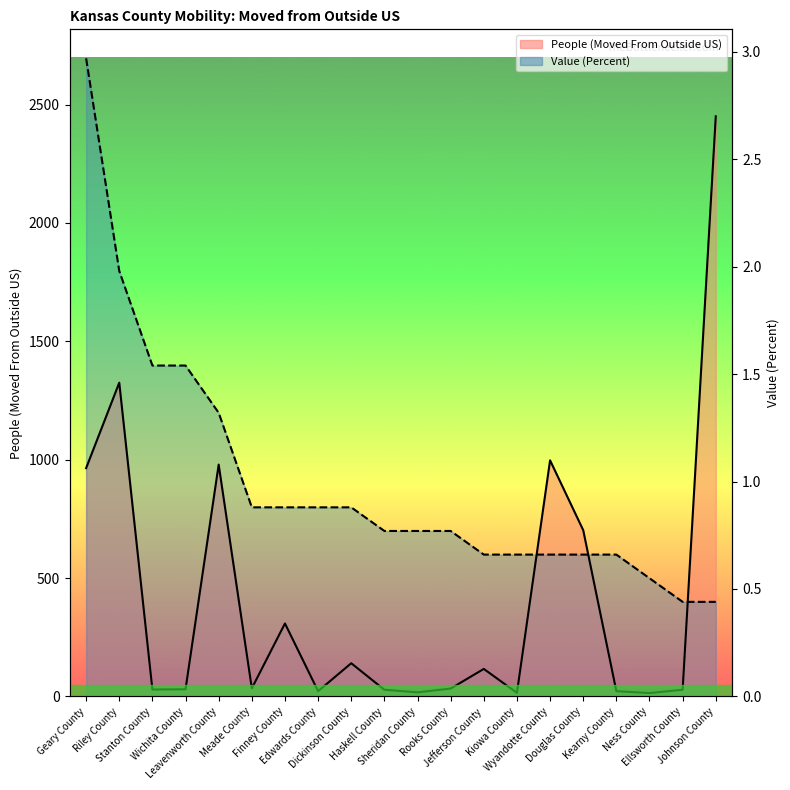

Rank the categories by People (Moved From Outside US) value from highest to lowest.

Johnson County, Riley County, Wyandotte County, Leavenworth County, Geary County, Douglas County, Finney County, Dickinson County, Jefferson County, Meade County, Rooks County, Wichita County, Stanton County, Haskell County, Ellsworth County, Edwards County, Kearny County, Sheridan County, Kiowa County, Ness County